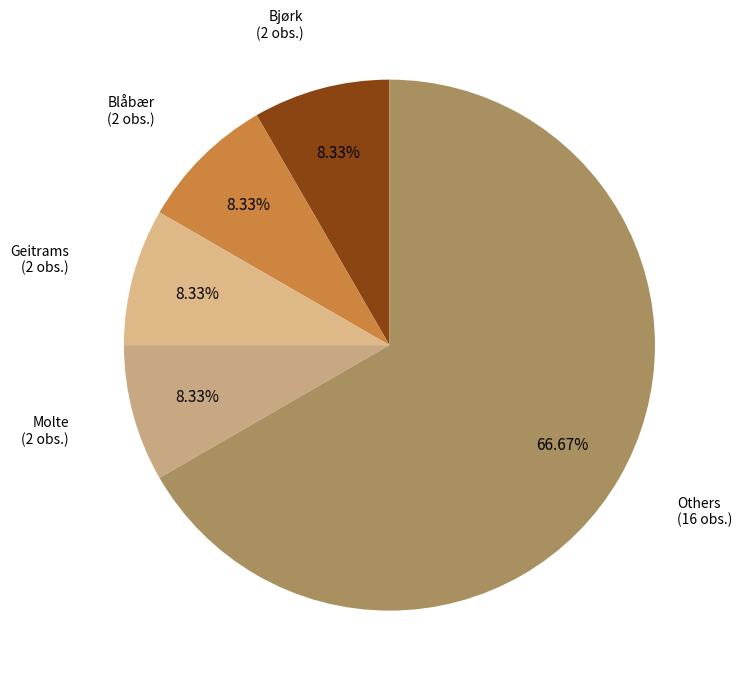

How many slices are in this pie chart?

5